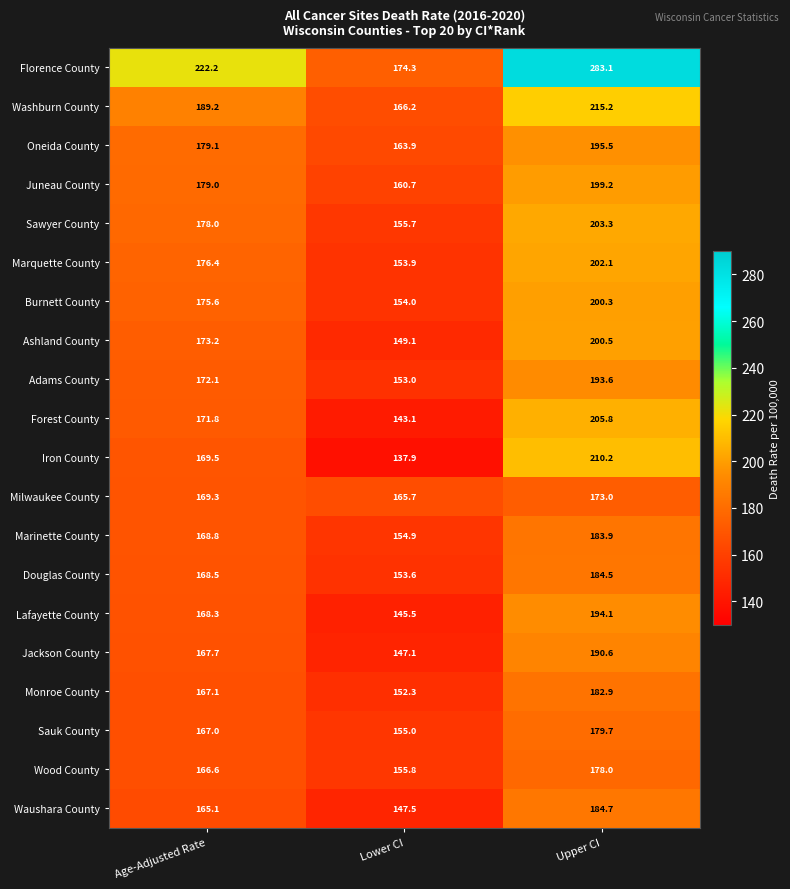

What is the spread (max minus min) of values at Age-Adjusted Rate?

57.1